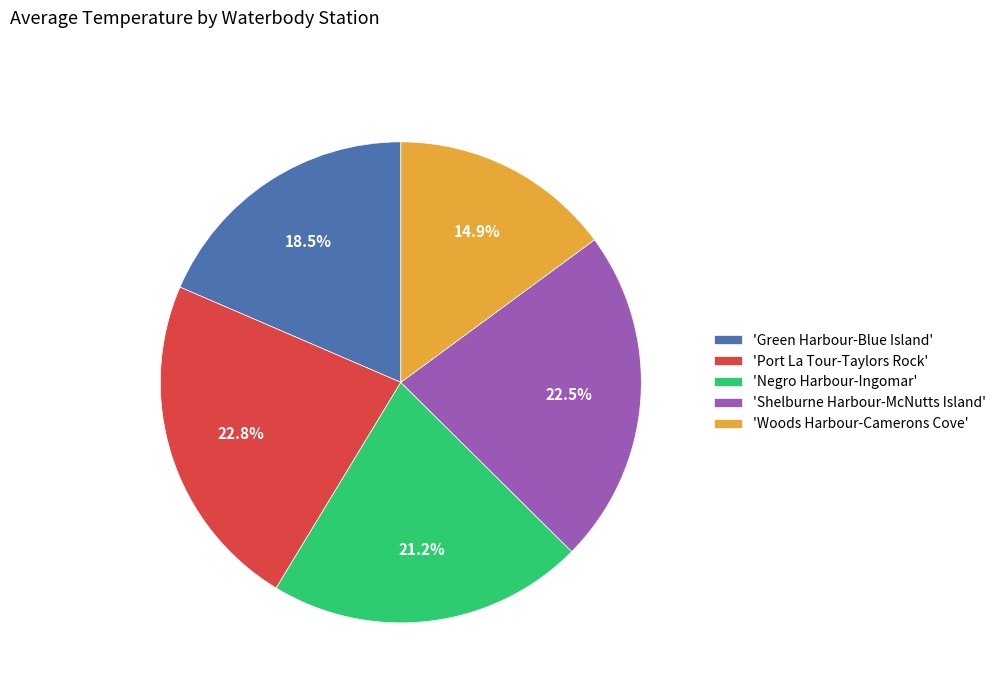

Which has a higher value, 'Negro Harbour-Ingomar' or 'Port La Tour-Taylors Rock'?

'Port La Tour-Taylors Rock'